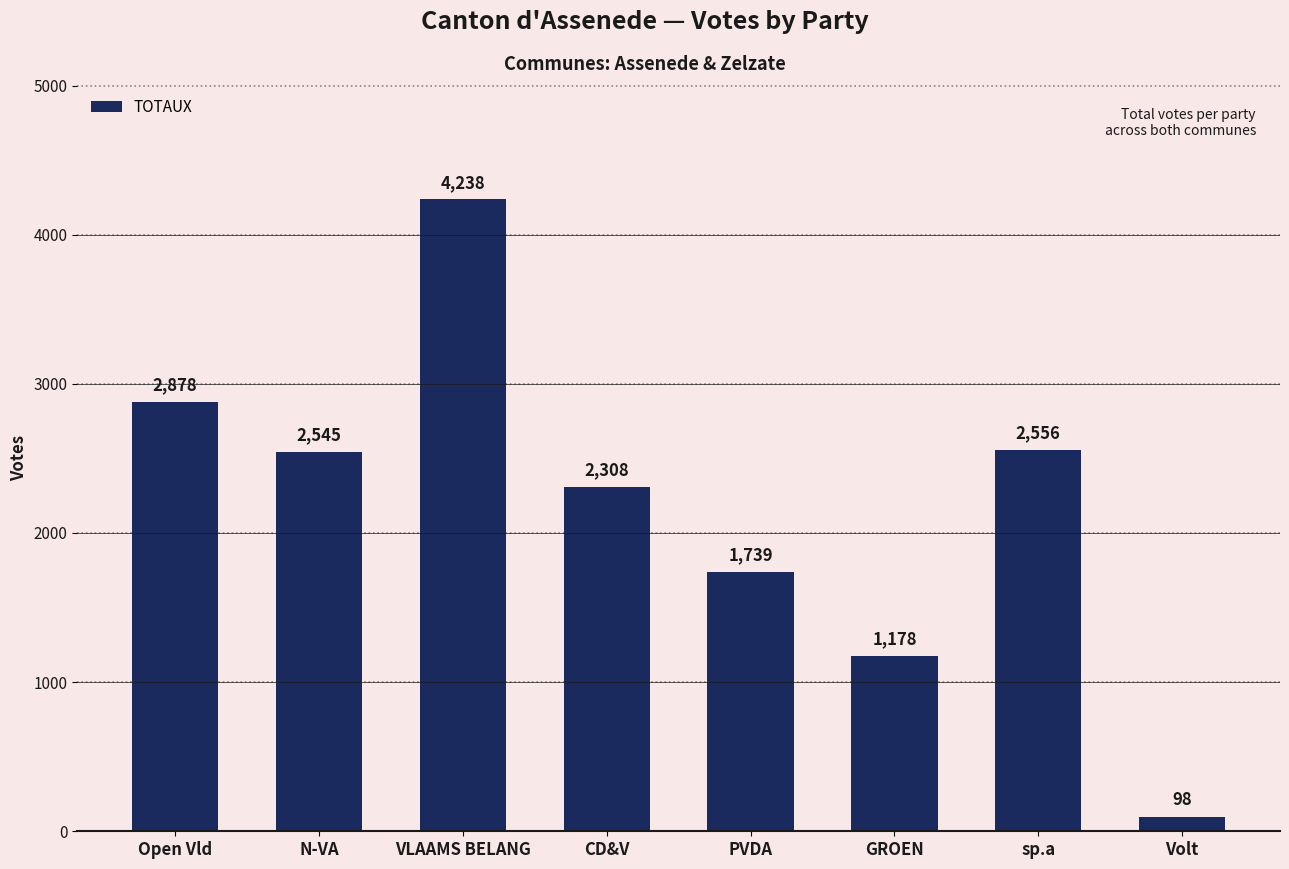

The value at Open Vld is 2878. True or false?

True